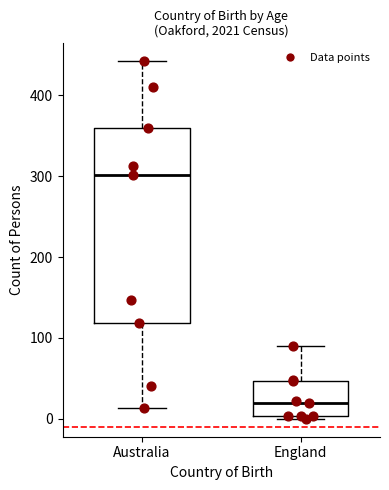

Which box is the tallest, from its lower edge to its upper edge?

Australia